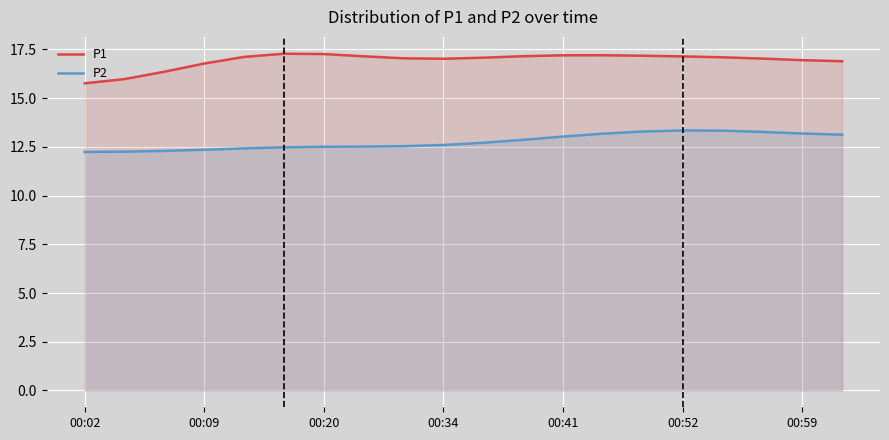

What is the greatest value displayed?

17.3